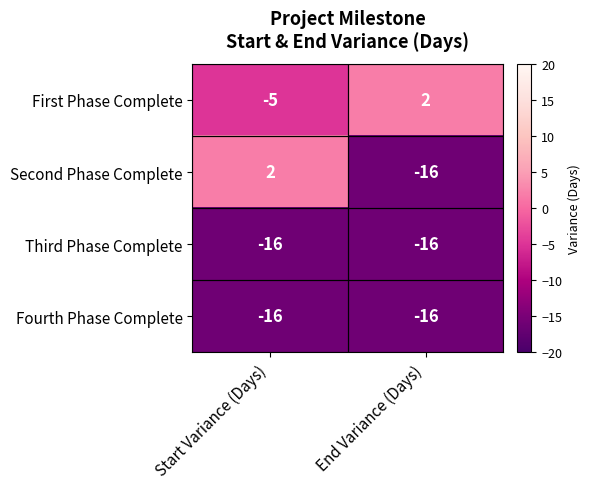

What is the average value of the Fourth Phase Complete series?

-16